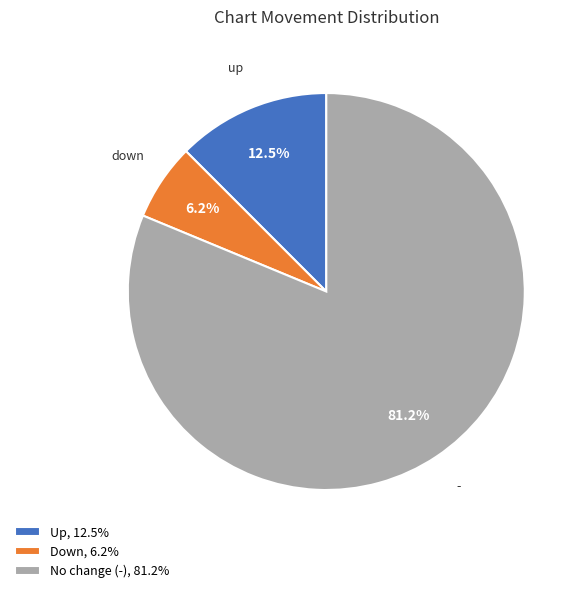

Rank the categories by value from highest to lowest.

No change (-), 81.2%, Up, 12.5%, Down, 6.2%